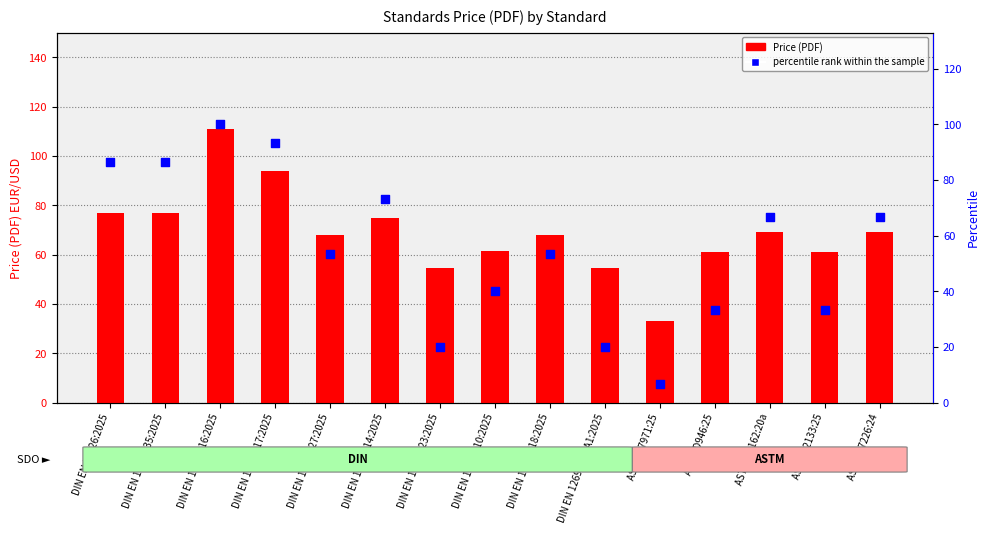

At how many categories does at least one series exceed 9?

15